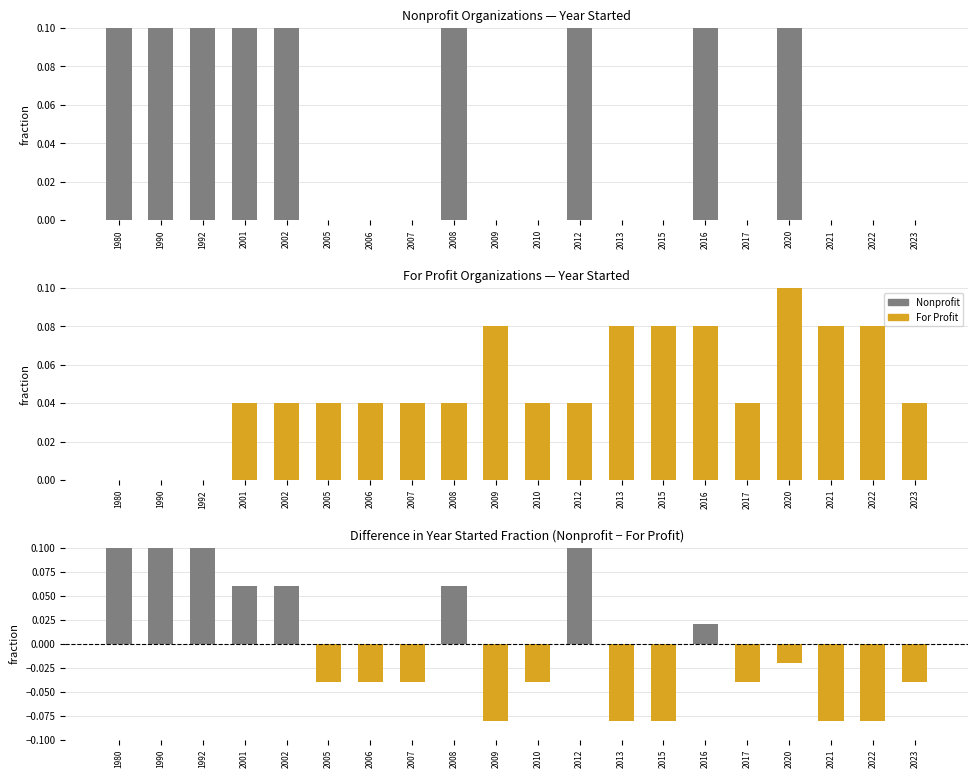

Reading left to right, what are all the values shown in this chart?

Nonprofit: 1980=0.1	1990=0.1	1992=0.1	2001=0.1	2002=0.1	2005=0.0	2006=0.0	2007=0.0	2008=0.1	2009=0.0	2010=0.0	2012=0.2	2013=0.0	2015=0.0	2016=0.1	2017=0.0	2020=0.1	2021=0.0	2022=0.0	2023=0.0
For Profit: 1980=0.0	1990=0.0	1992=0.0	2001=0.0	2002=0.0	2005=0.0	2006=0.0	2007=0.0	2008=0.0	2009=0.1	2010=0.0	2012=0.0	2013=0.1	2015=0.1	2016=0.1	2017=0.0	2020=0.1	2021=0.1	2022=0.1	2023=0.0
Difference (Nonprofit - For Profit): 1980=0.1	1990=0.1	1992=0.1	2001=0.1	2002=0.1	2005=-0.0	2006=-0.0	2007=-0.0	2008=0.1	2009=-0.1	2010=-0.0	2012=0.2	2013=-0.1	2015=-0.1	2016=0.0	2017=-0.0	2020=-0.0	2021=-0.1	2022=-0.1	2023=-0.0